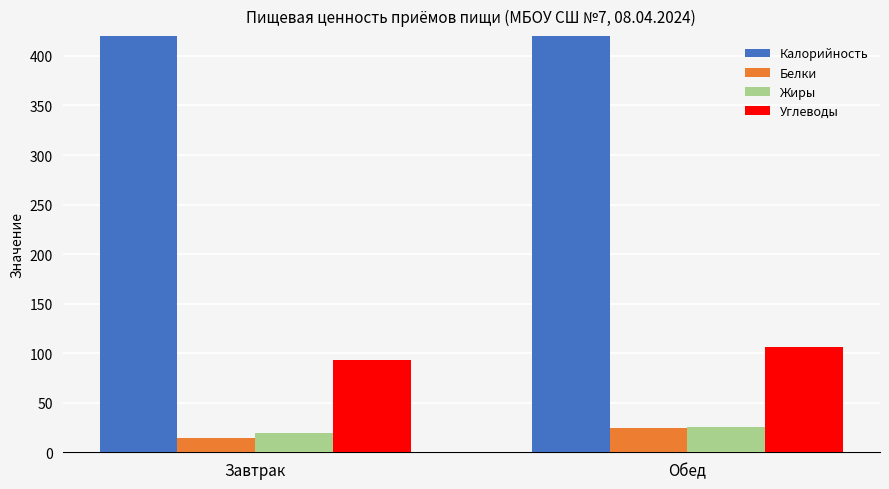

What is the sum of all Калорийность values?

1347